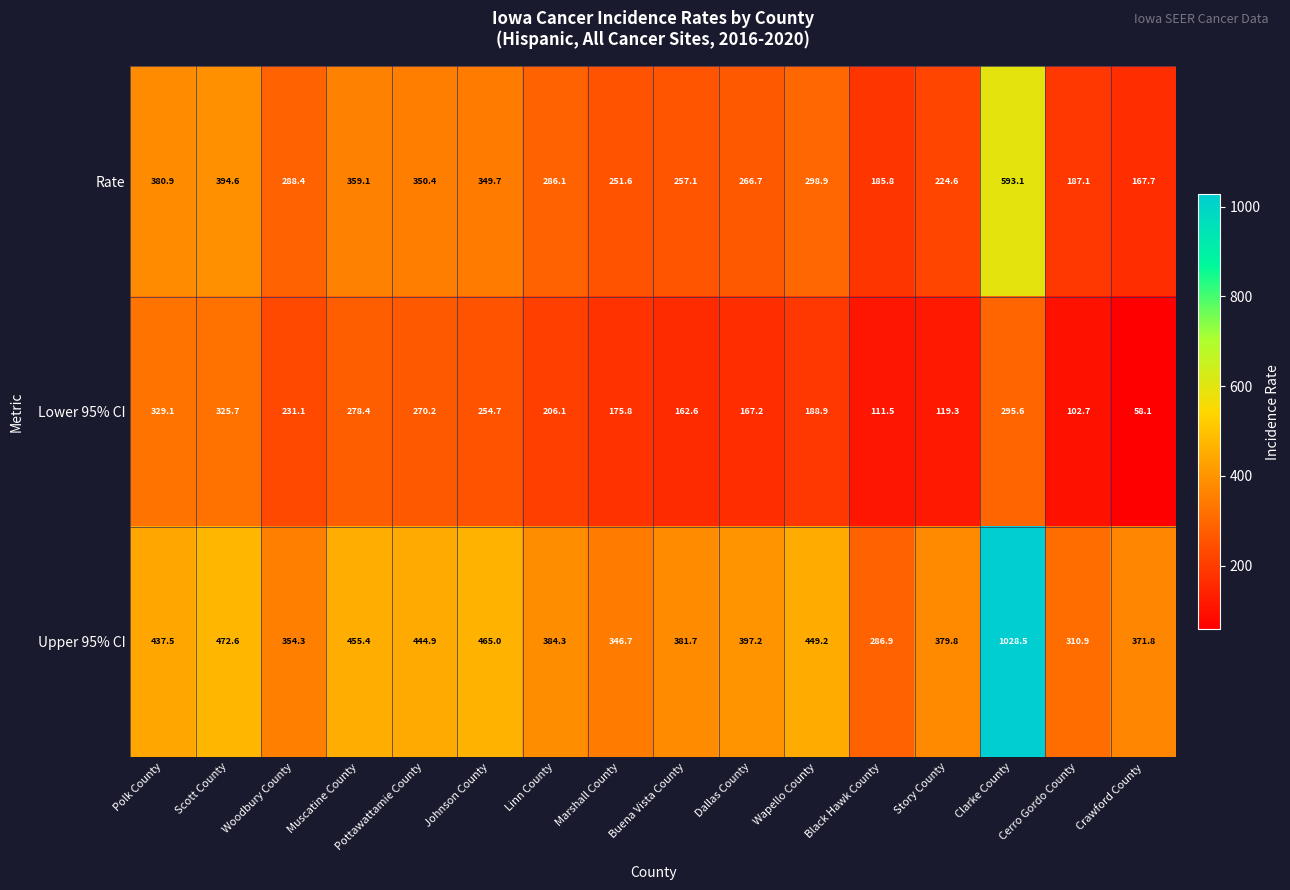

How many data points does each series have?

16